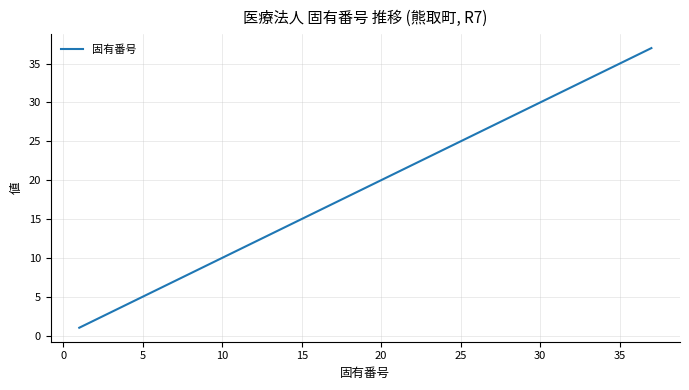

What is the difference between the maximum and minimum values?

36